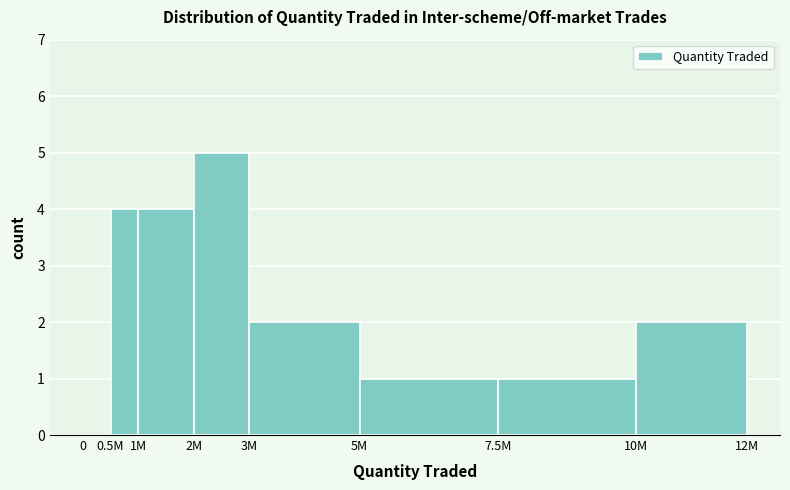

Reading right to left, list all the values displayed in this chart.

10M=2	7.5M=1	5M=1	3M=2	2M=5	1M=4	0.5M=4	0=0